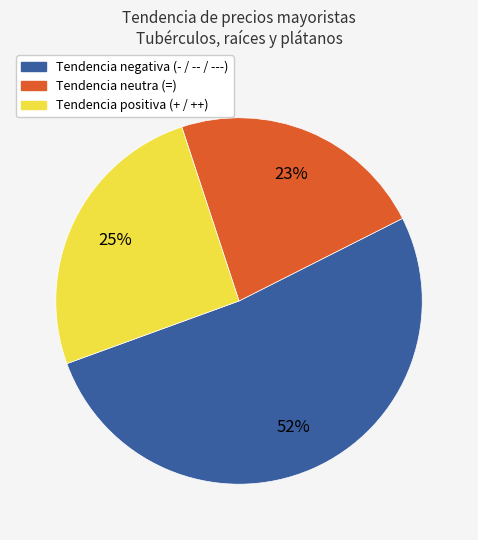

To the nearest percent, what is the difference between the largest and smallest slice percentages?

29%